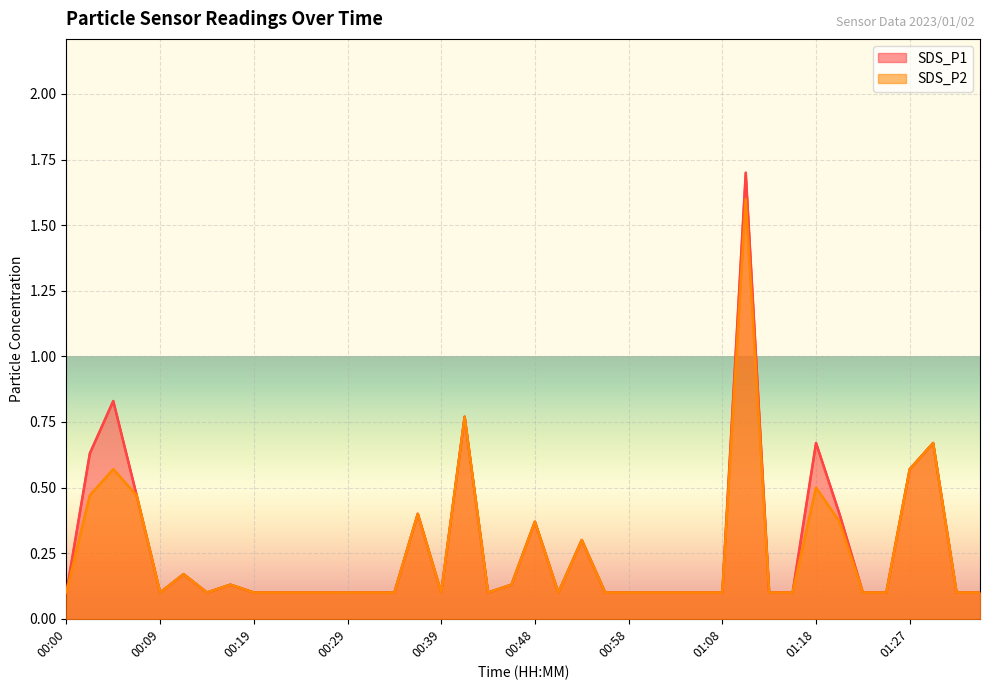

At which label does SDS_P2 reach its peak?

01:10